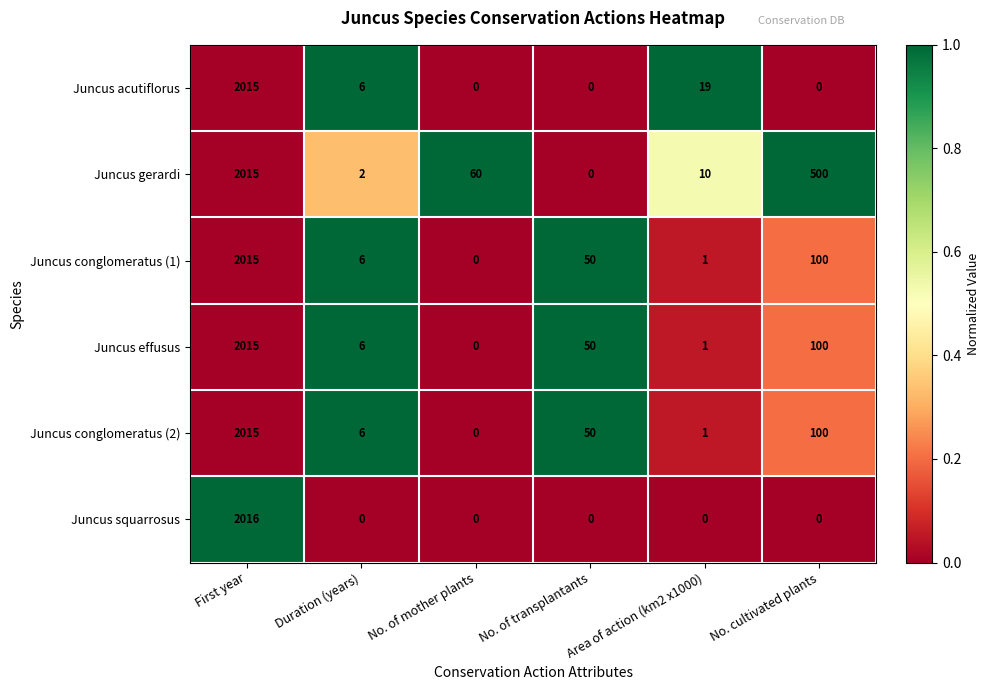

What is the total value across all series at No. of transplantants?

150